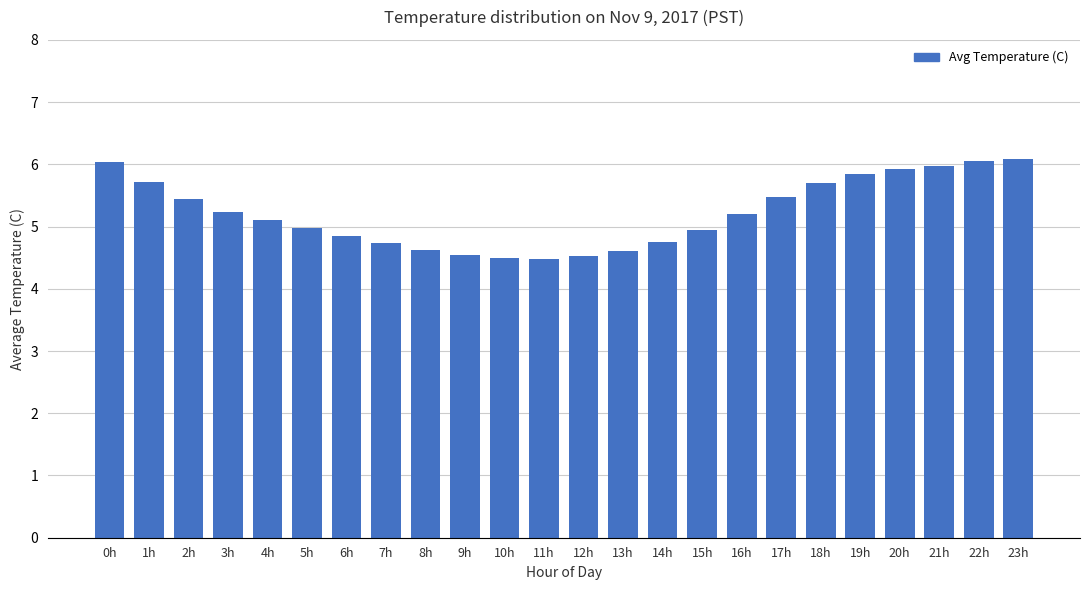

What is the maximum value shown in the chart?

6.1